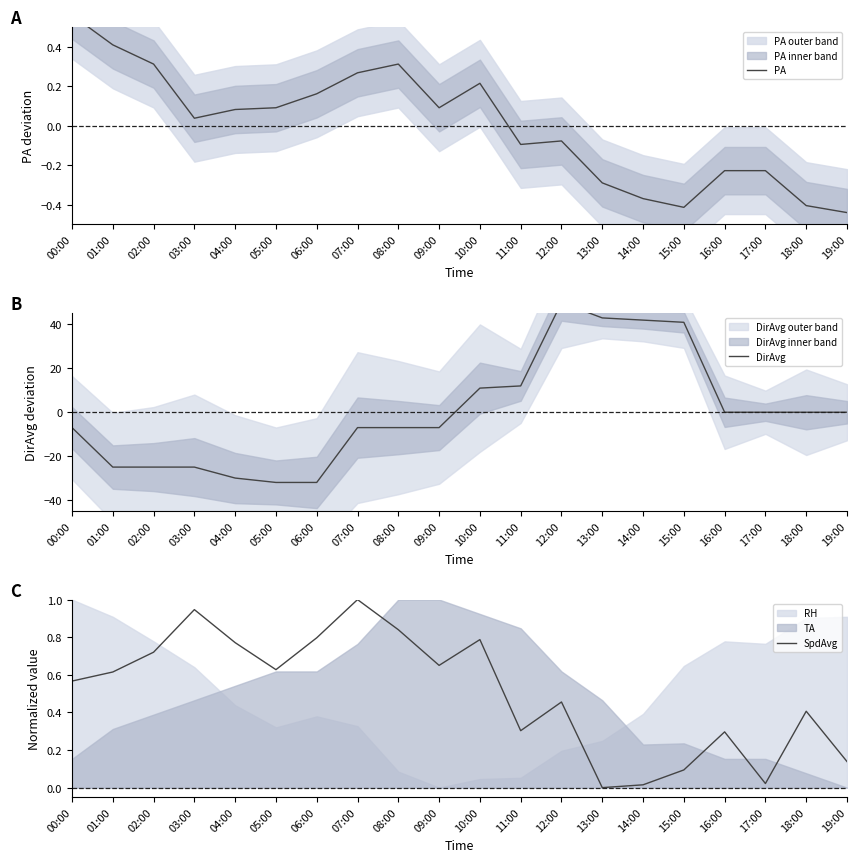

Rank the series by their maximum value, from lowest to highest.

PA, SpdAvg, DirAvg